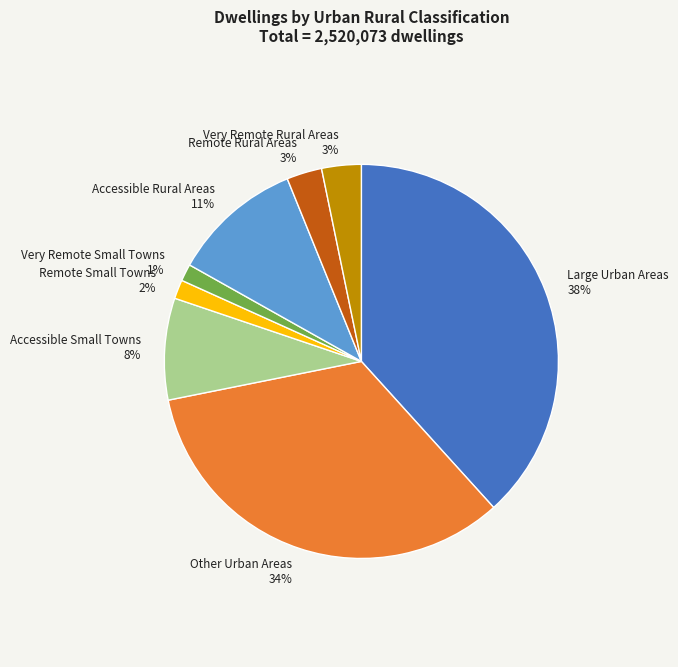

Does Remote Rural Areas represent more than half of the total?

No